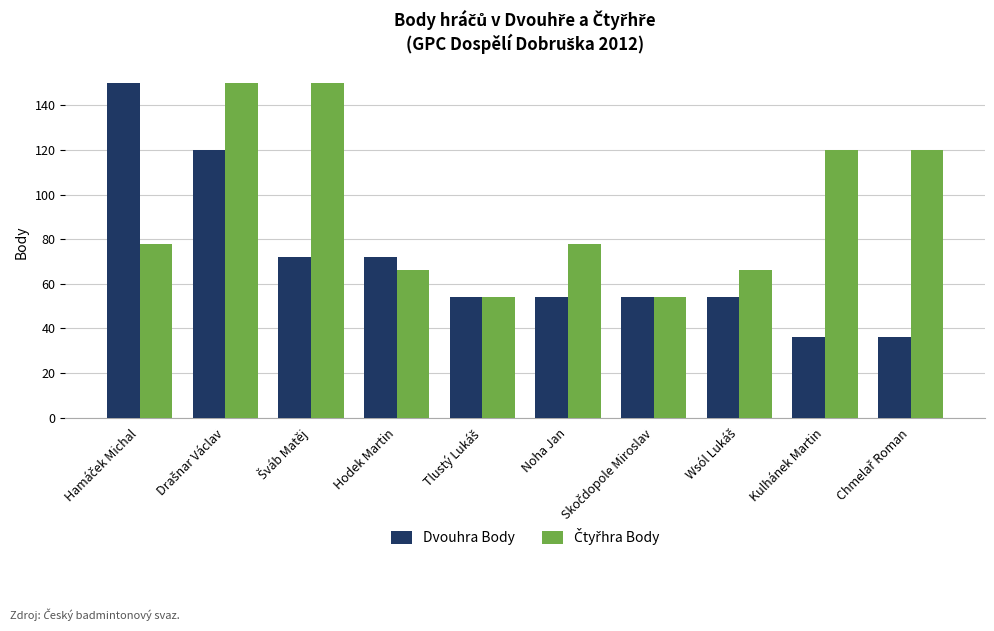

What is the maximum value shown in the chart?

150